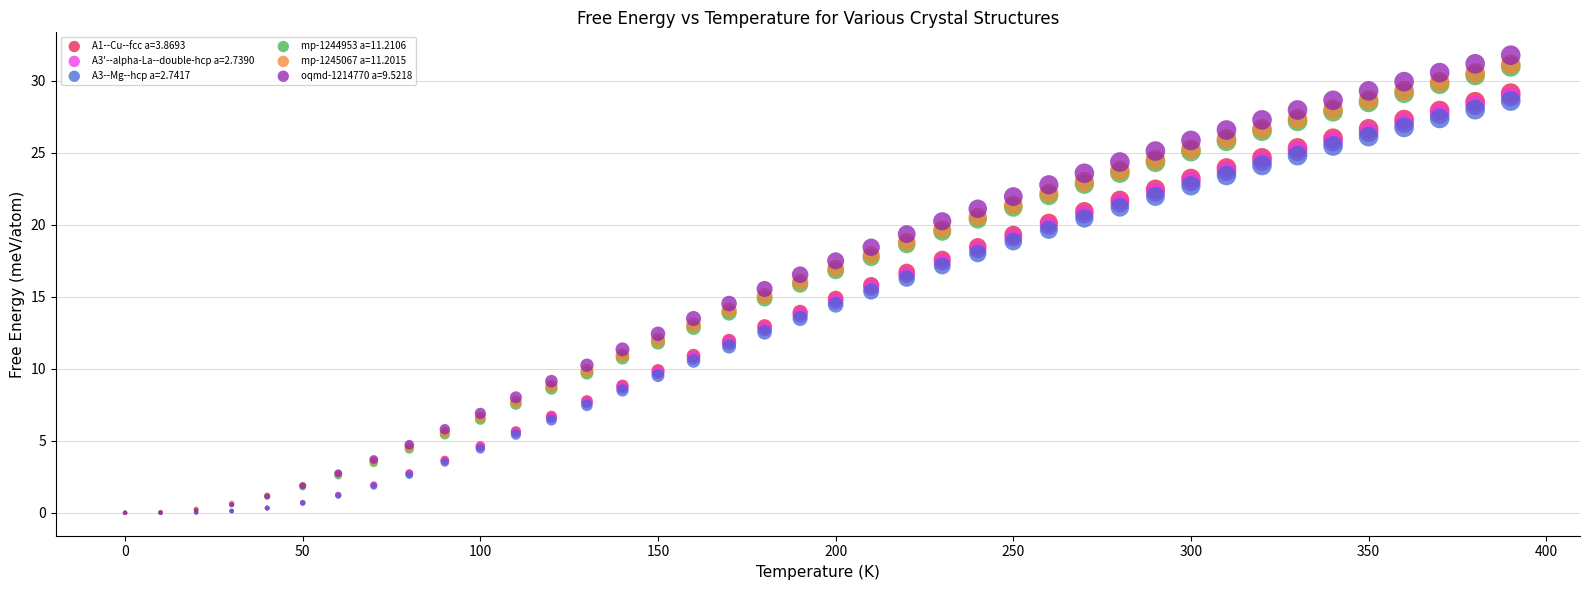

Which series has the widest spread of Y values?

oqmd-1214770 a=9.5218